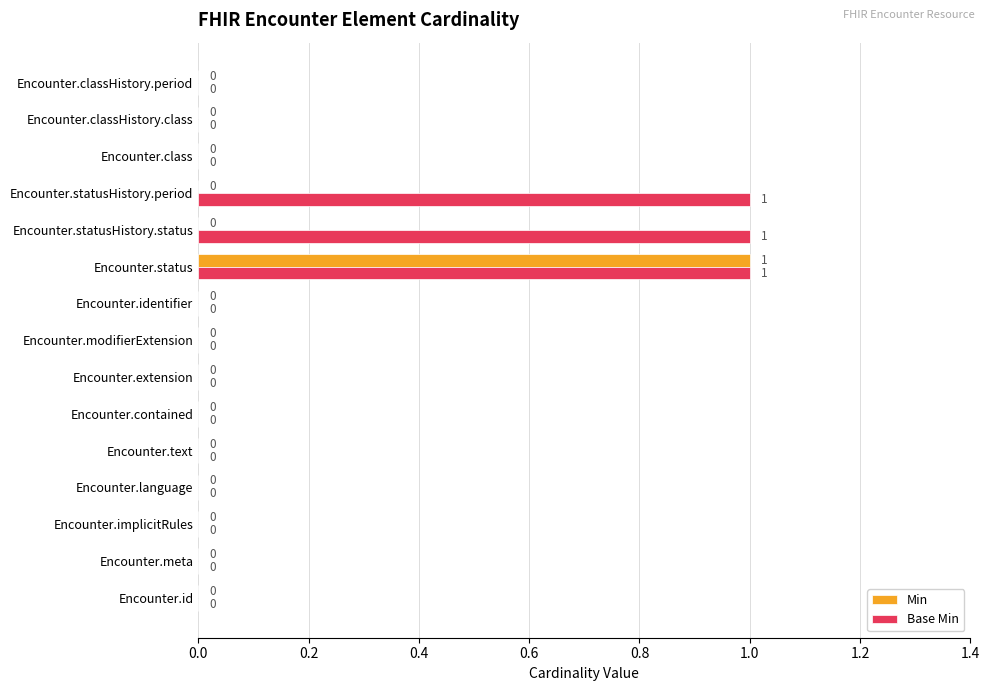

At which category is the sum across all series the highest?

Encounter.status